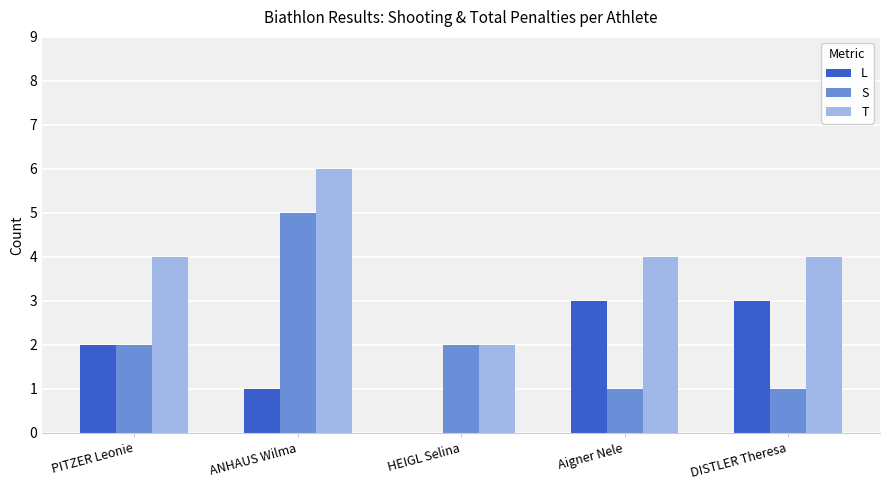

What is the sum of all T values?

20